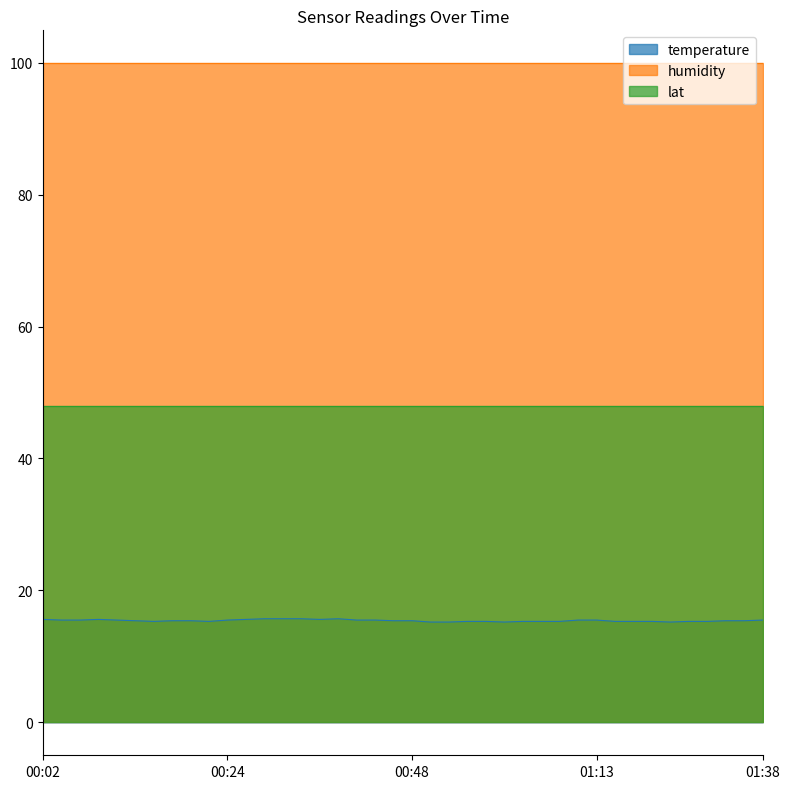

Which series has the widest spread of values?

temperature